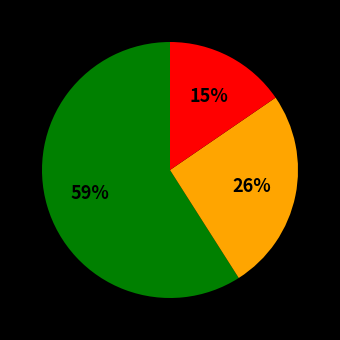

Is there any slice that represents more than half of the pie?

Yes